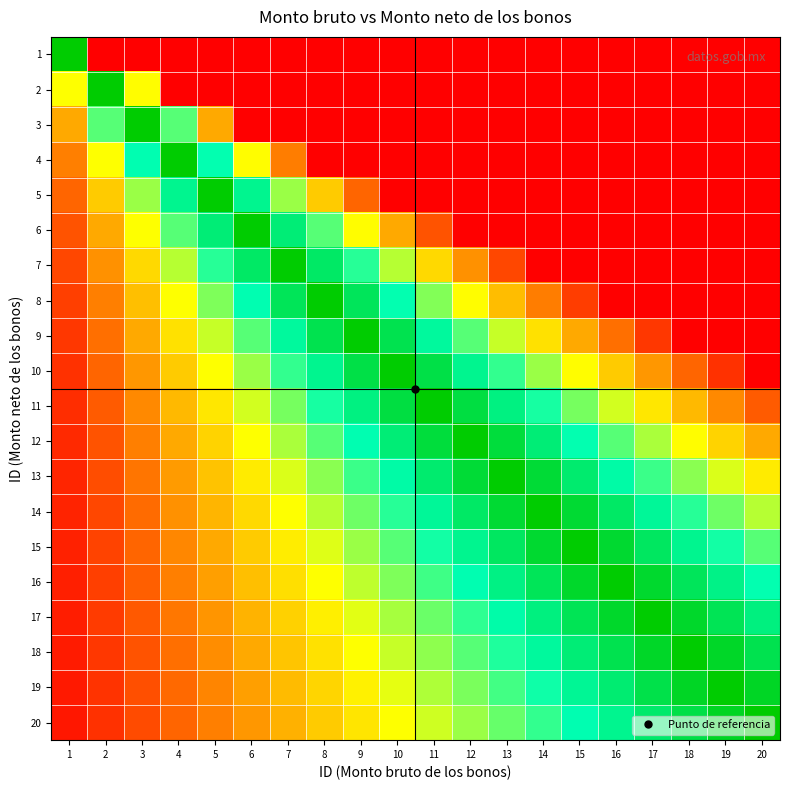

At which category does the chart reach its peak across all series?

20